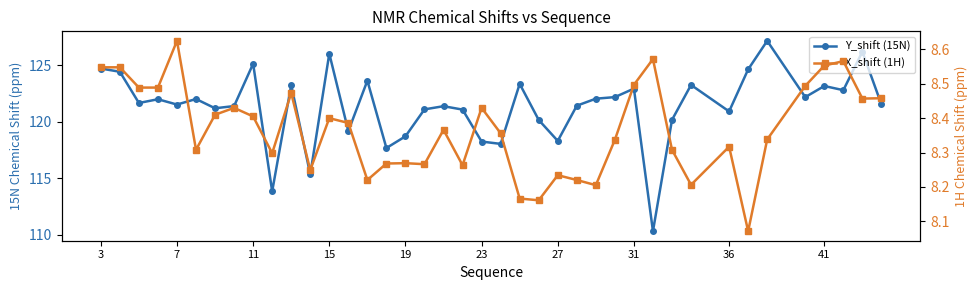

List the series in order of their overall mean, highest first.

Y_shift (15N), X_shift (1H)